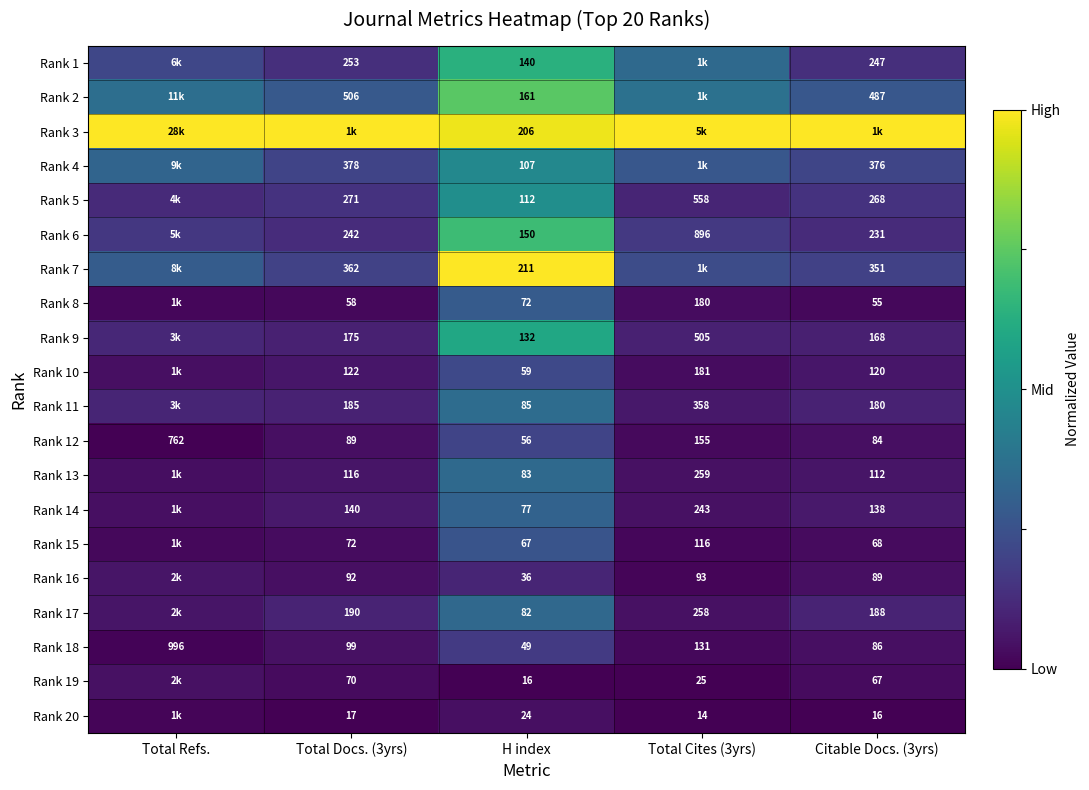

Is the value of Rank 10 at Total Docs. (3yrs) greater than the value of Rank 8 at Total Docs. (3yrs)?

Yes